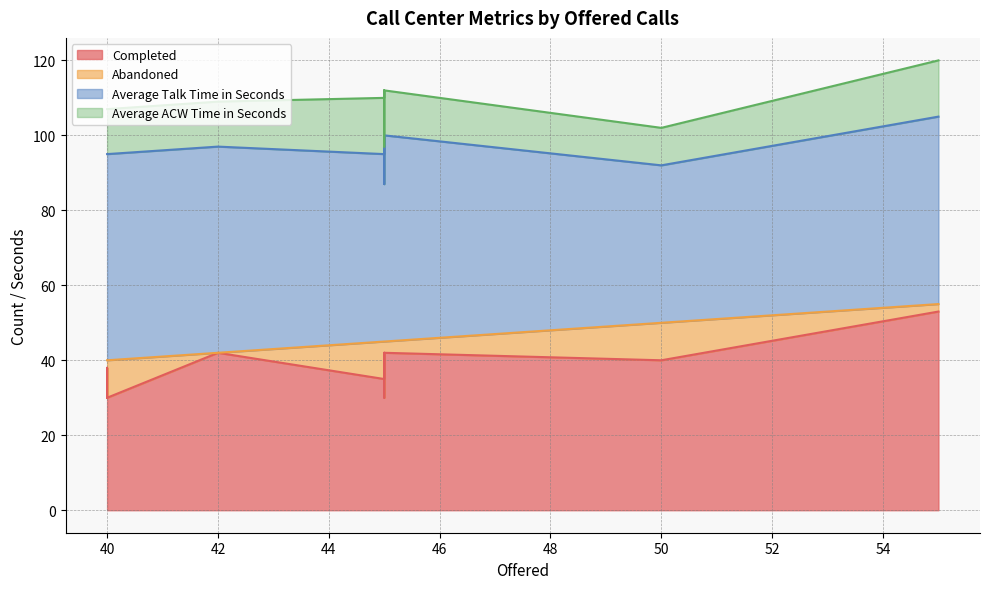

List the series in order of their peak value, lowest first.

Abandoned, Average ACW Time in Seconds, Completed, Average Talk Time in Seconds